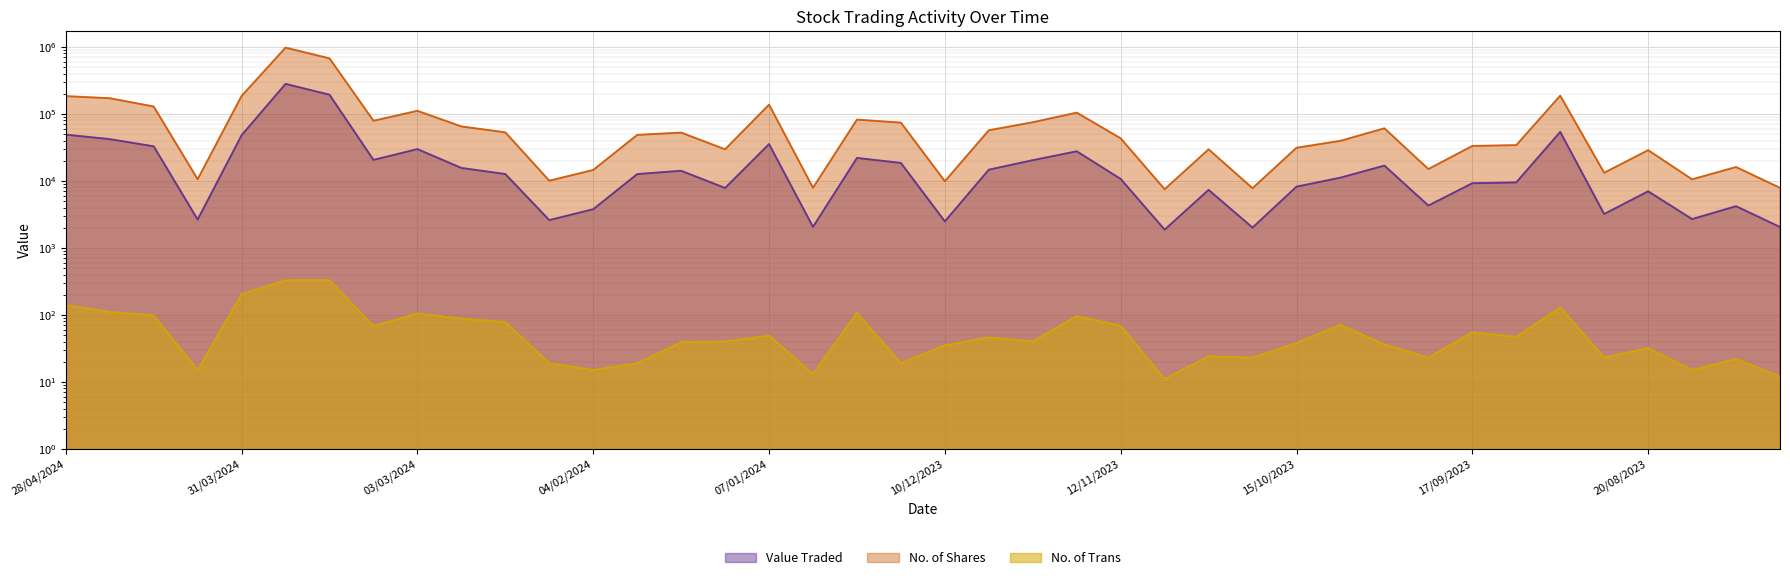

List the series in order of their overall mean, lowest first.

No. of Trans, Value Traded, No. of Shares